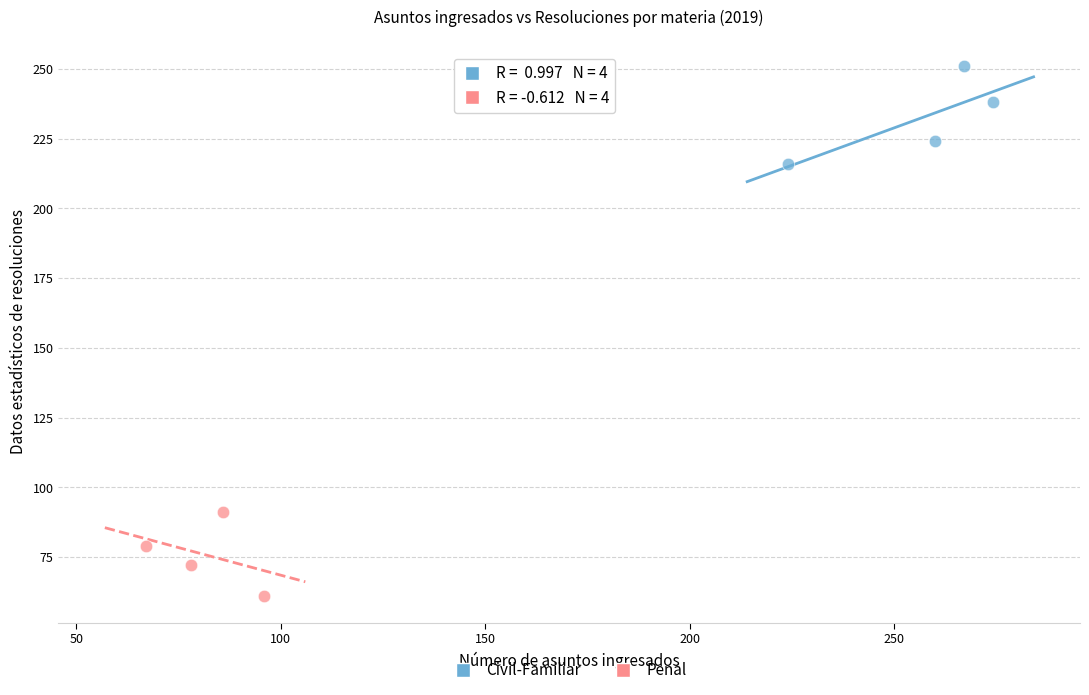

Which series contains the lowest Y value?

Penal